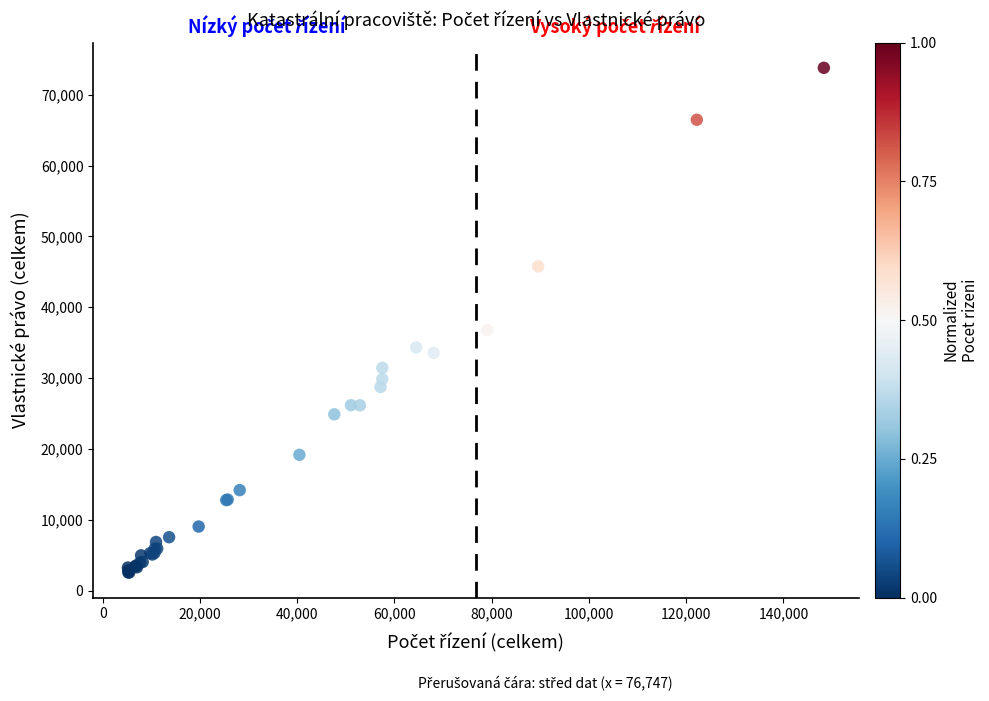

What Y value in the scatter plot is closest to 38184?

36768